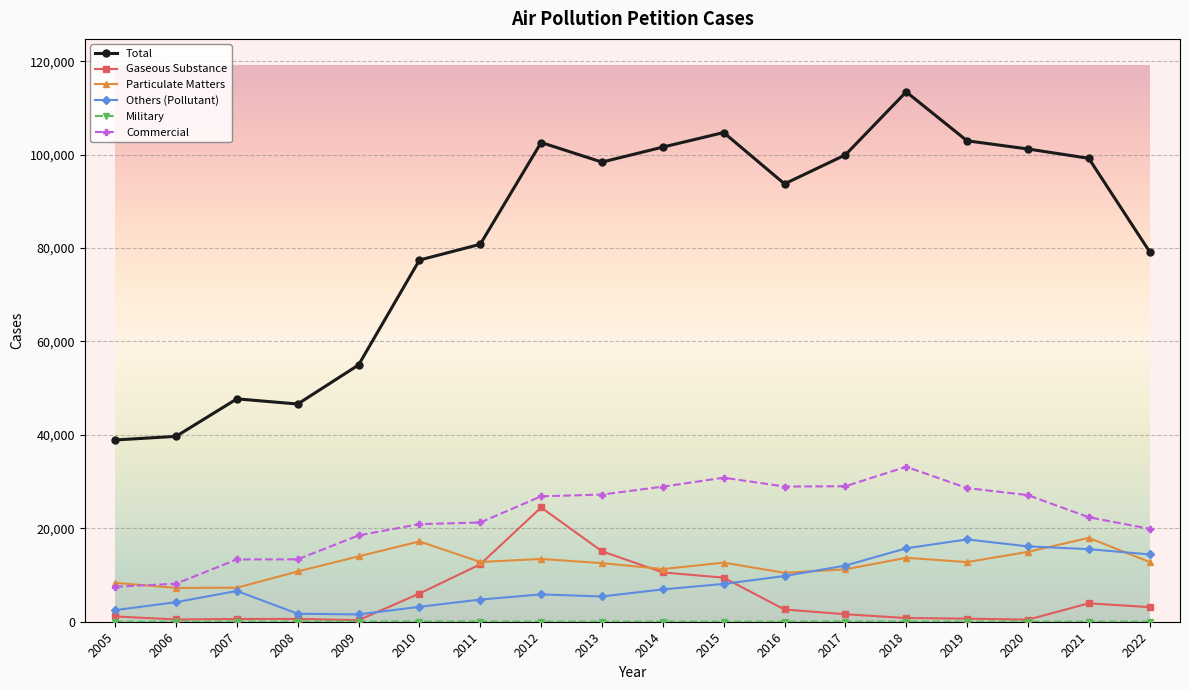

Is the value of Others (Pollutant) at 2015 greater than the value of Gaseous Substance at 2022?

Yes